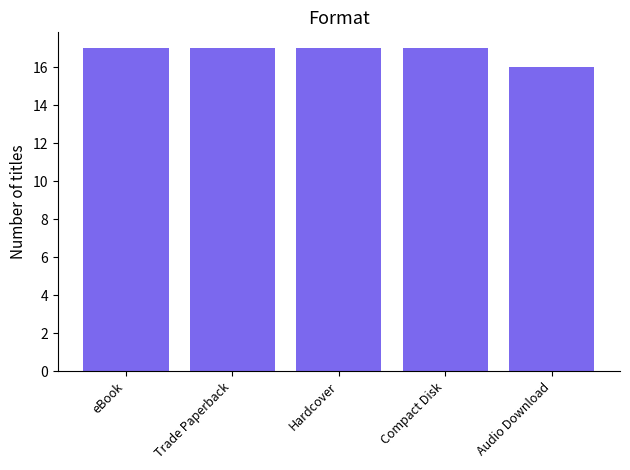

The value at Compact Disk is 7. True or false?

False